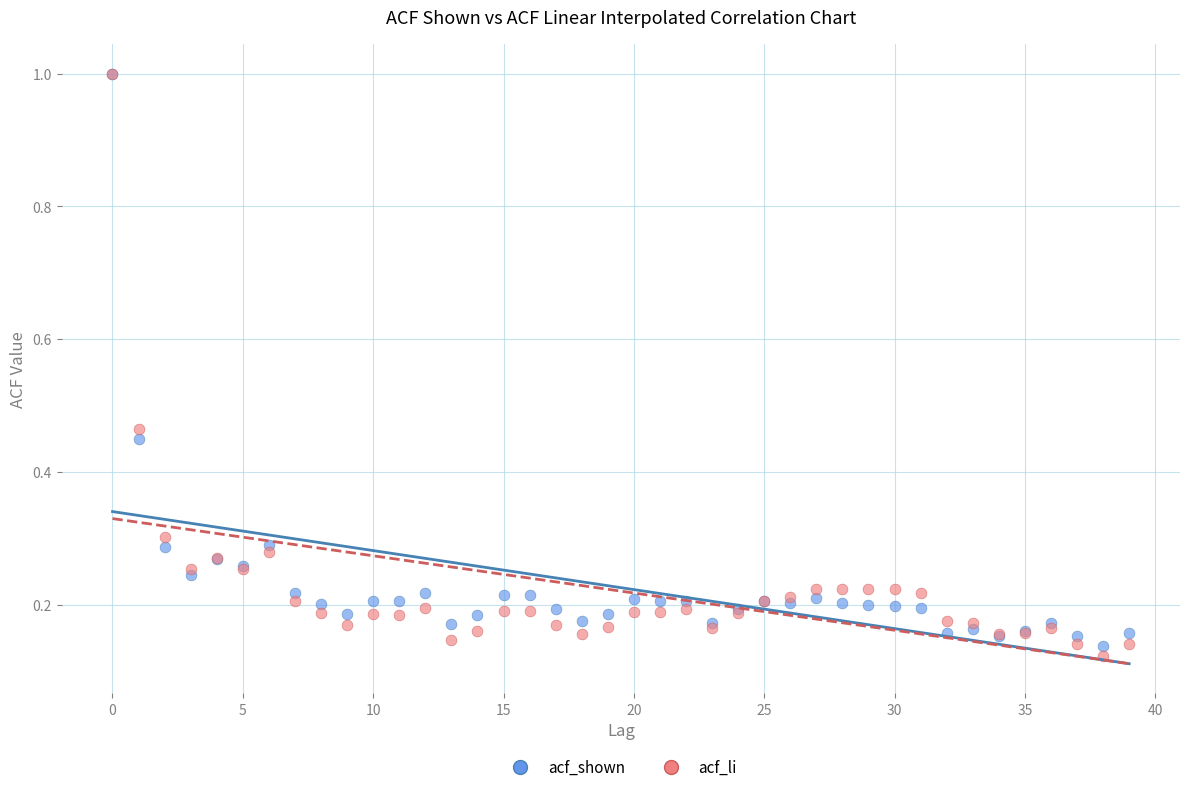

Which series reaches the minimum Y coordinate?

acf_li